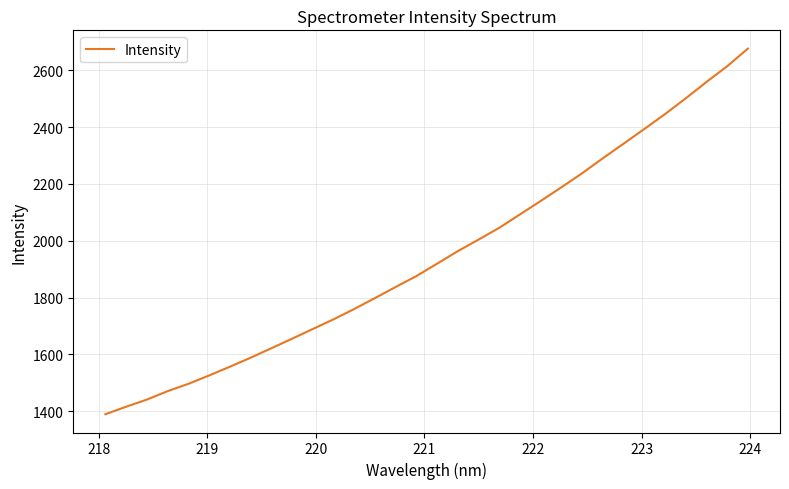

Is this an area chart (filled region under the line)?

No